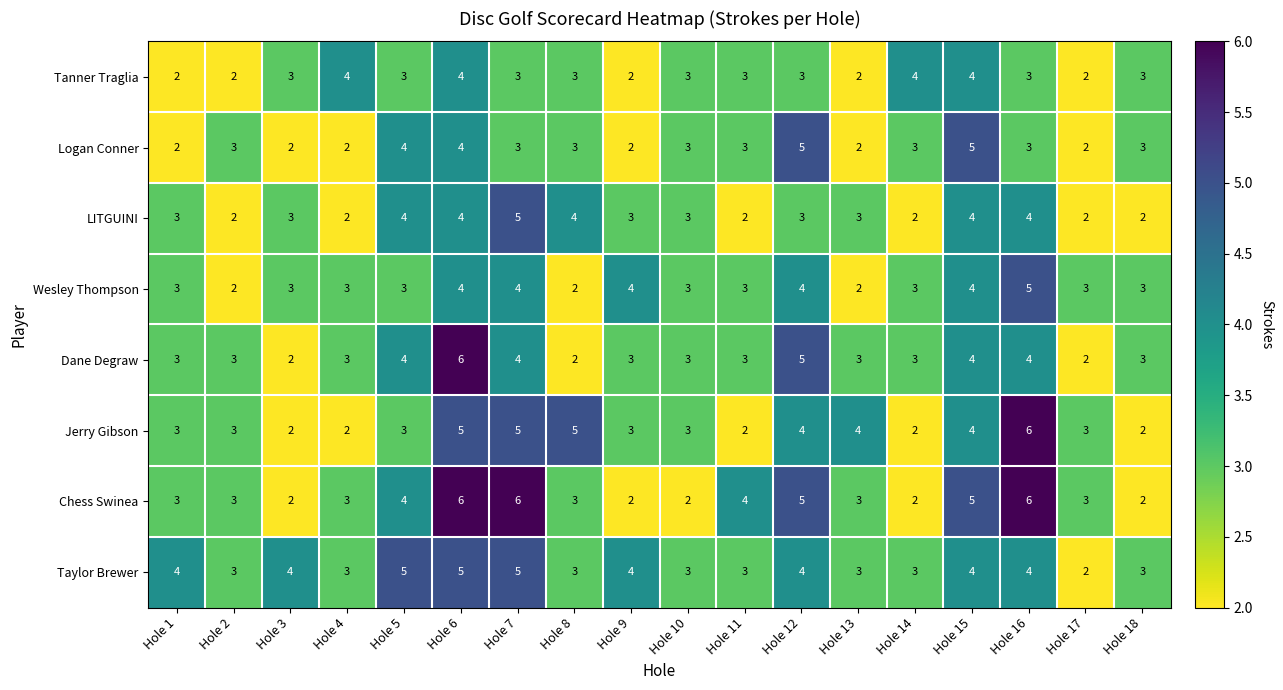

Count the number of categories in the chart.

18